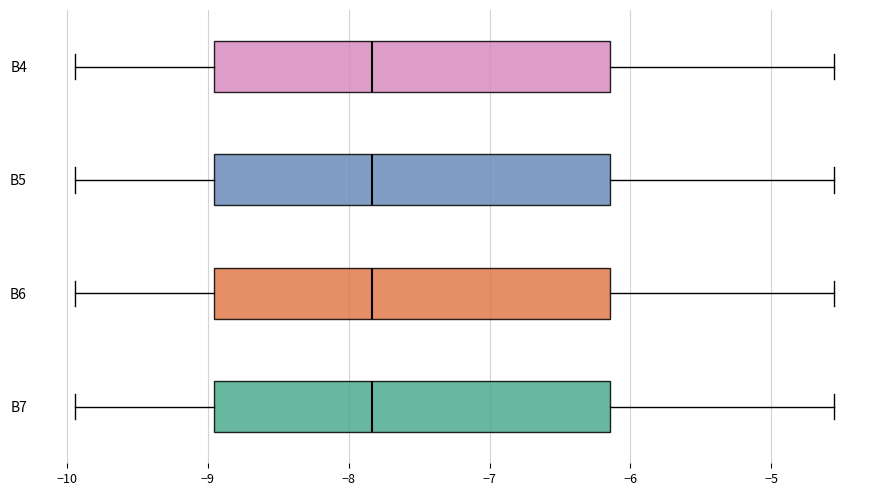

Reading bottom to top, transcribe this box plot: for each box, give where its median line is, the range the box spans, and where its two whiskers end, as read against the x-axis. The values are not printed on the chart, so give them approximately, as read against the axis.

B7: median -7.8, box -9.0 to -6.1, whiskers -9.9 to -4.6
B6: median -7.8, box -9.0 to -6.1, whiskers -9.9 to -4.6
B5: median -7.8, box -9.0 to -6.1, whiskers -9.9 to -4.6
B4: median -7.8, box -9.0 to -6.1, whiskers -9.9 to -4.6